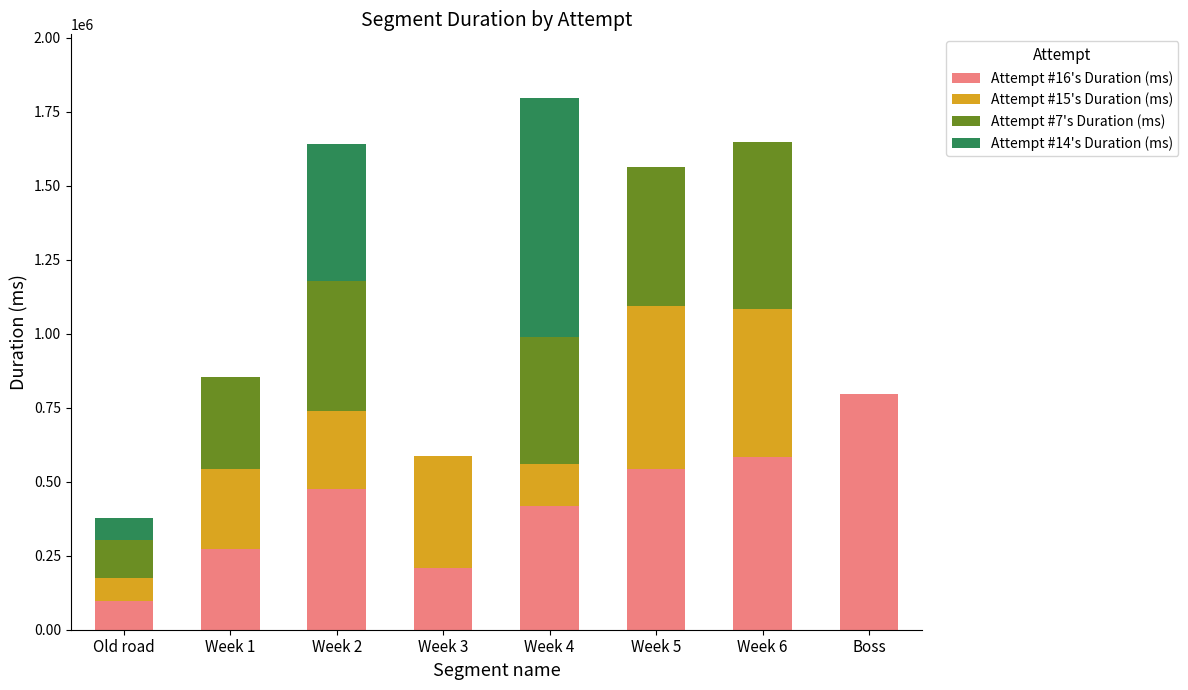

At which label does Attempt #16's Duration (ms) reach its peak?

Boss